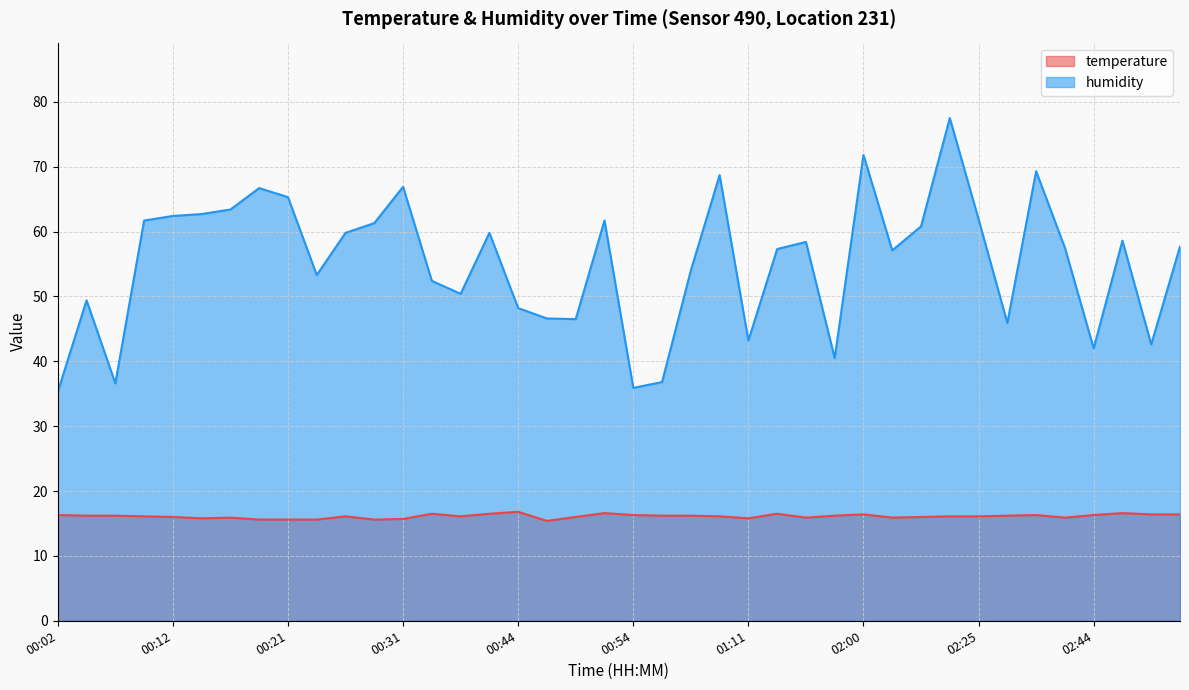

True or false: temperature has a value of 8.5 at 00:19.

False